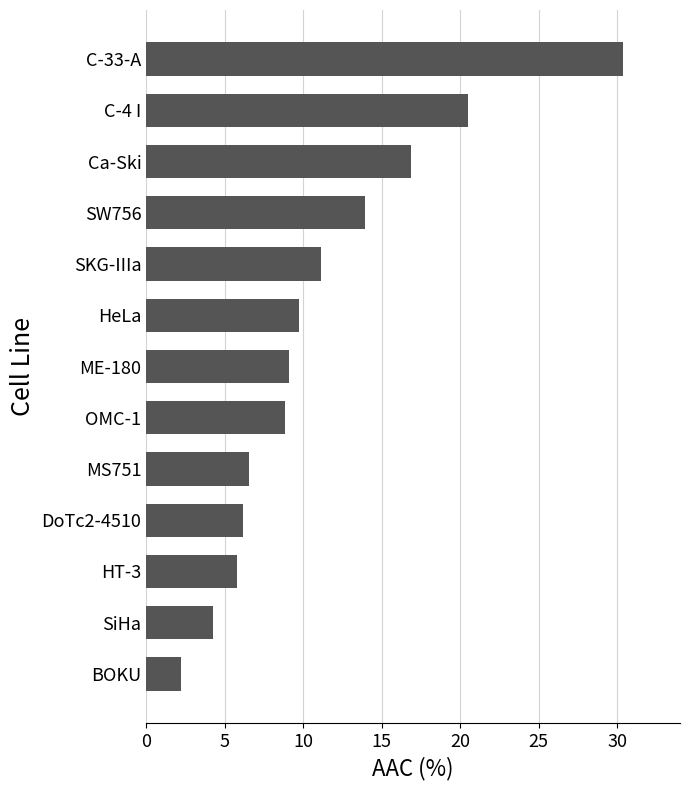

How many bars are there in total?

13